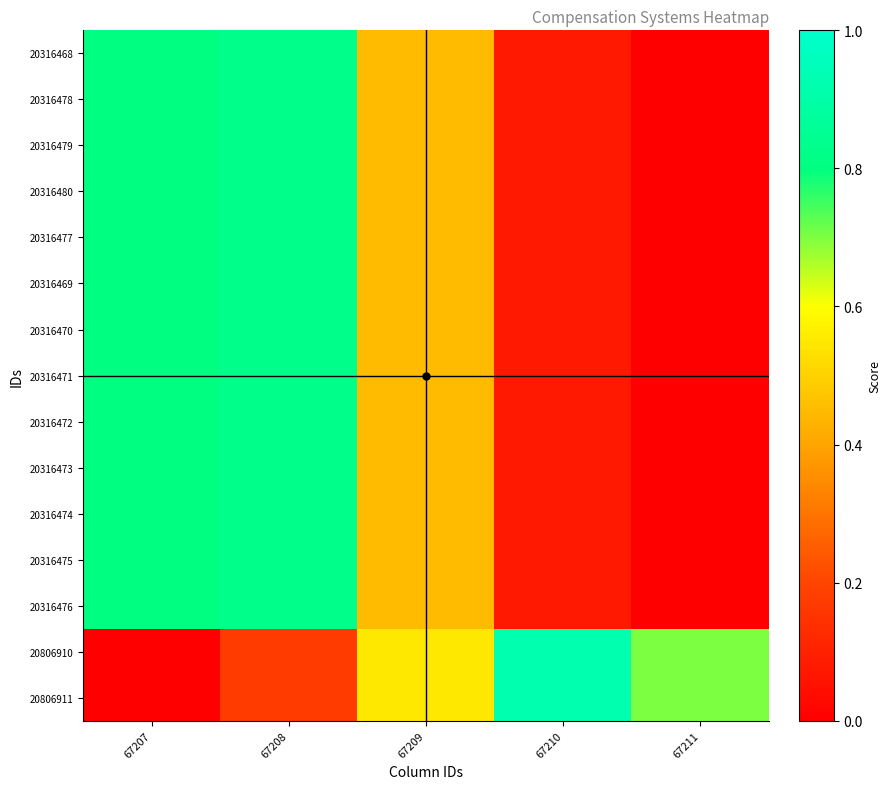

What is the smallest value displayed?

-0.3